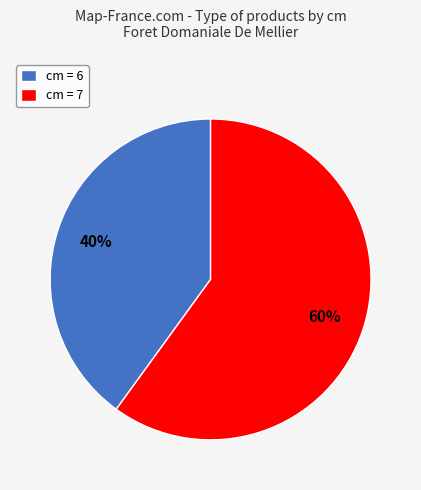

How many segments does this pie chart have?

2